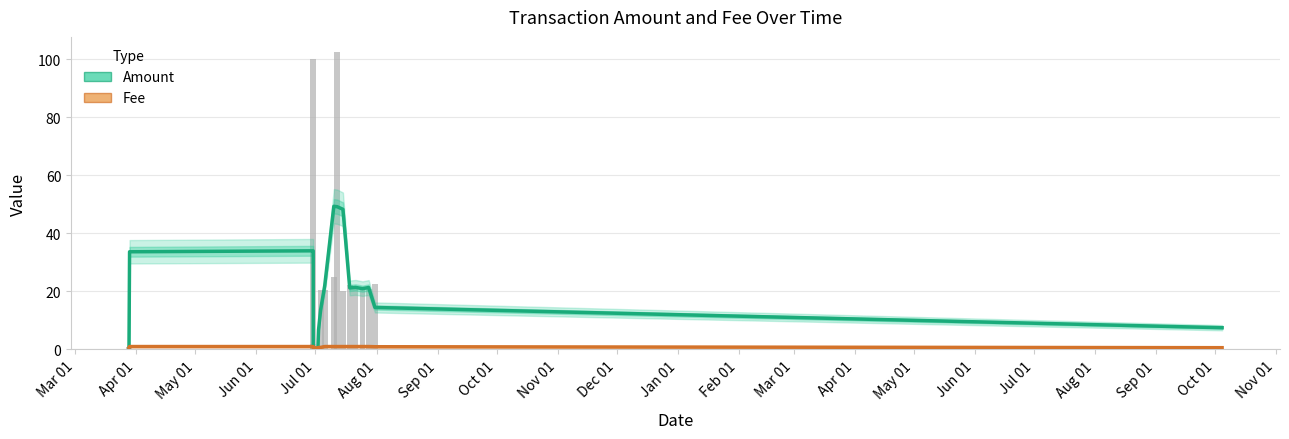

Which series changed the most between Mar 01 and Jul 01?

Amount